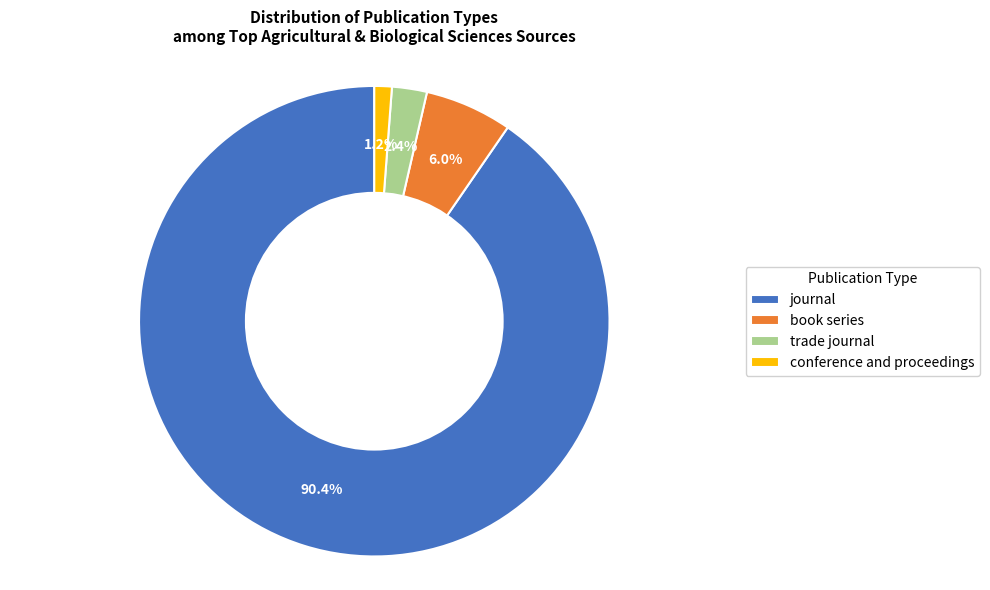

Combined, what portion of the pie is trade journal and conference and proceedings?

3.6%